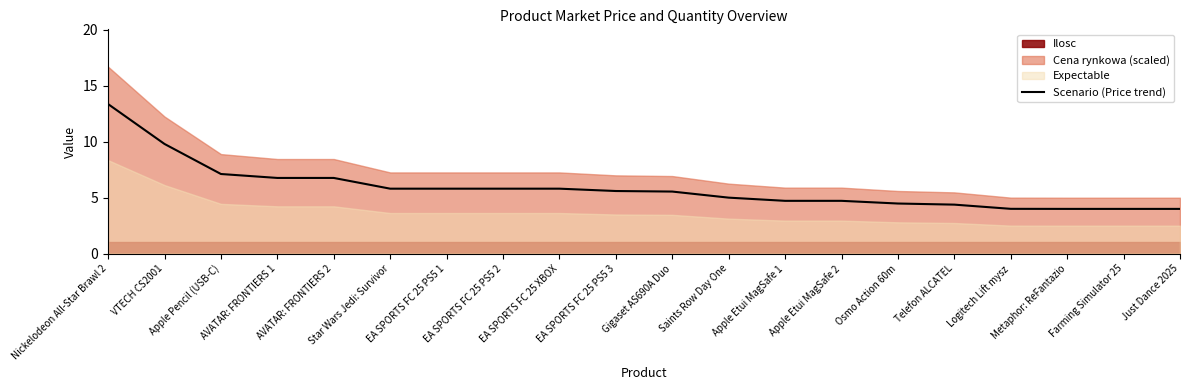

What is the sum of the values at Apple Etui MagSafe 2 and Farming Simulator 25?

8.7